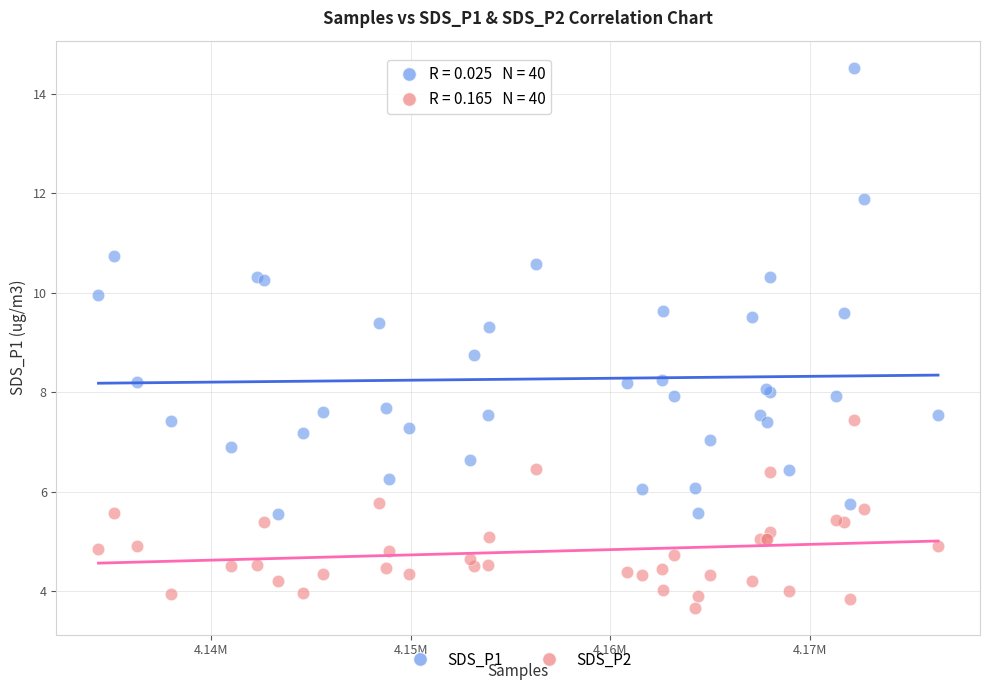

Which series has the largest Y range (max minus min)?

SDS_P1